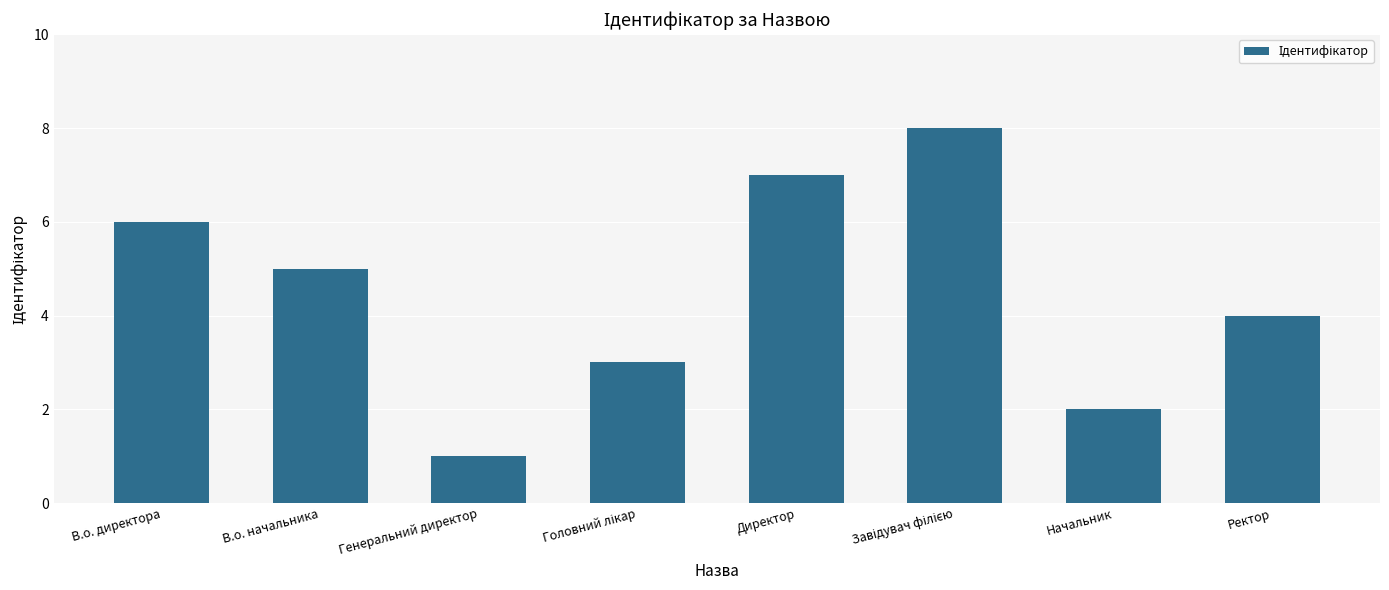

Count the values in the range 3 to 7.

5